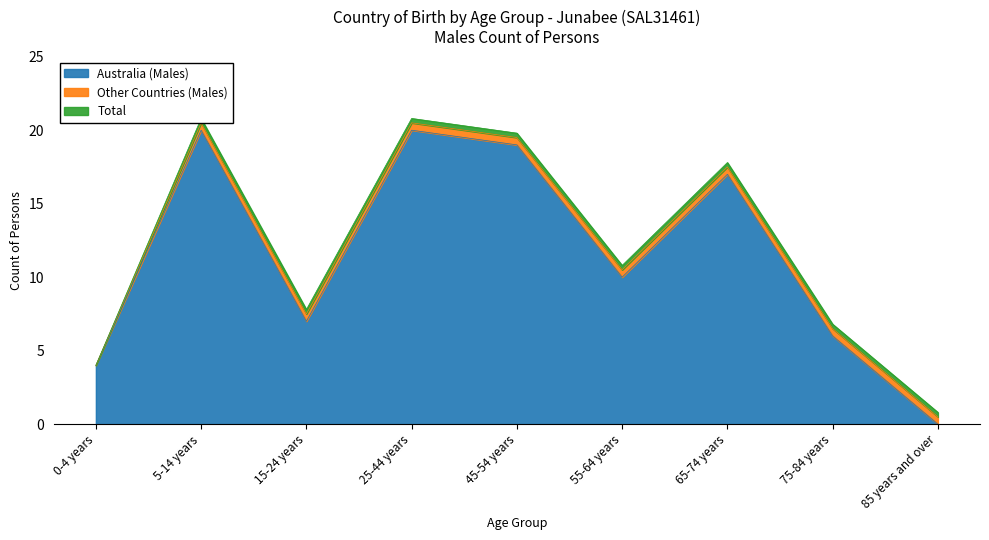

True or false: Total and Australia (Males) intersect in this chart.

False